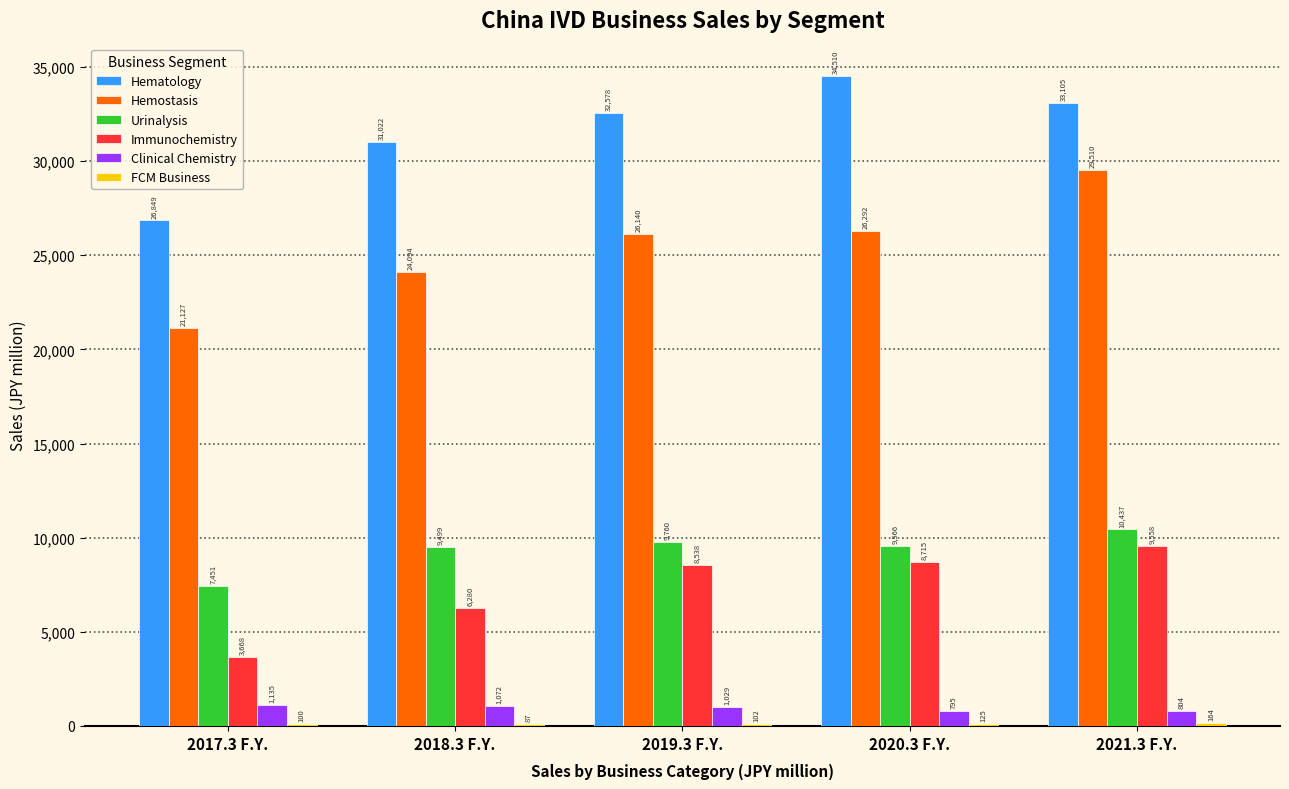

What is the greatest value displayed?

34510